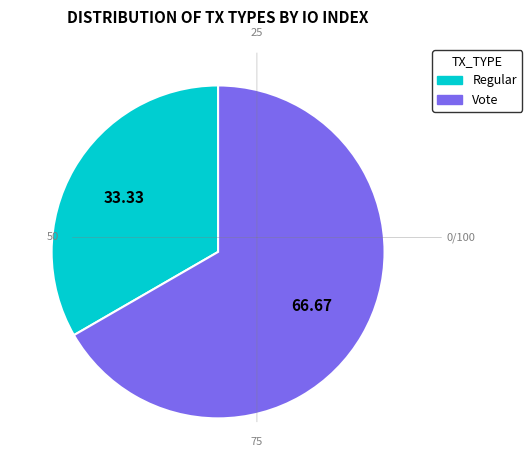

How many slices are in this pie chart?

2